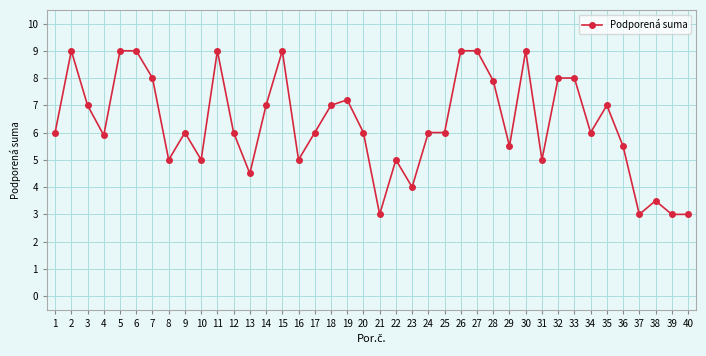

Reading left to right, what are all the values shown in this chart?

6.0	9.0	7.0	5.9	9.0	9.0	8.0	5.0	6.0	5.0	9.0	6.0	4.5	7.0	9.0	5.0	6.0	7.0	7.2	6.0	3.0	5.0	4.0	6.0	6.0	9.0	9.0	7.9	5.5	9.0	5.0	8.0	8.0	6.0	7.0	5.5	3.0	3.5	3.0	3.0